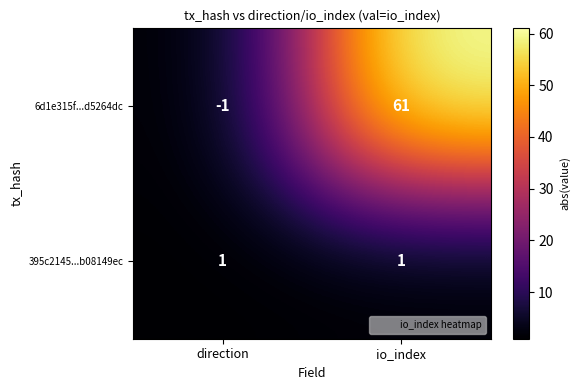

Reading left to right, what are all the values shown in this chart?

6d1e315f...d5264dc: -1	61
395c2145...b08149ec: 1	1